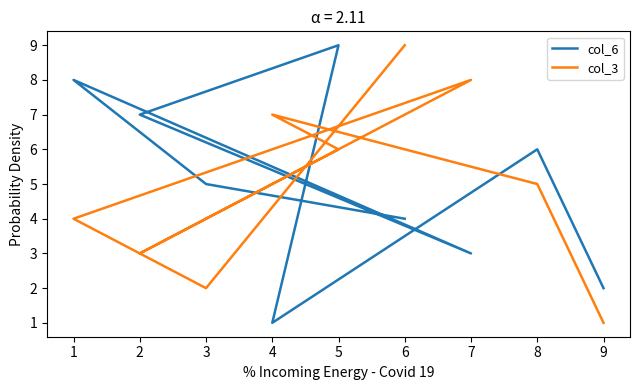

Which has a higher value, 1 or 5?

5